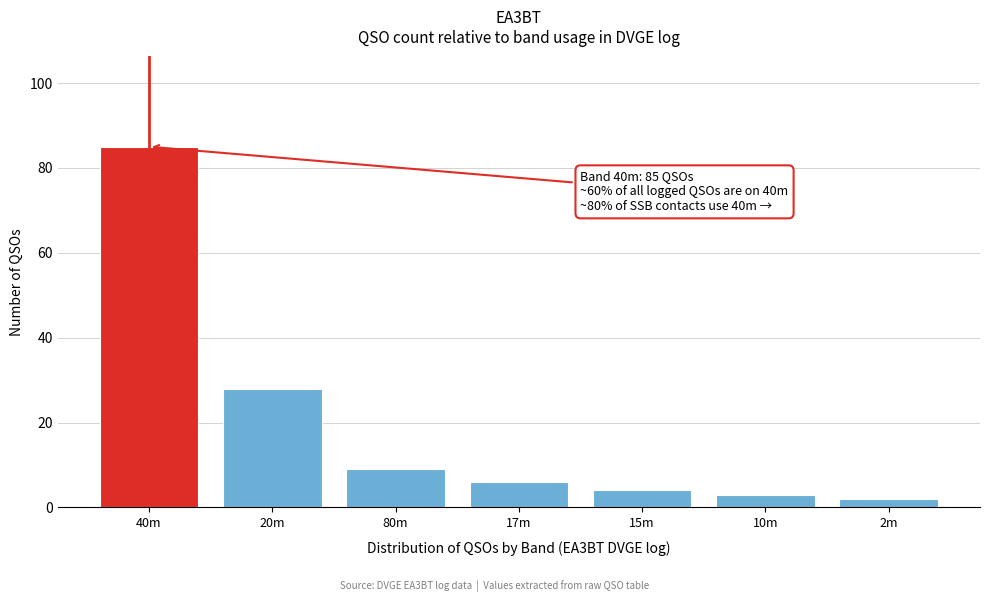

Reading left to right, list all the values displayed in this chart.

40m=85	20m=28	80m=9	17m=6	15m=4	10m=3	2m=2